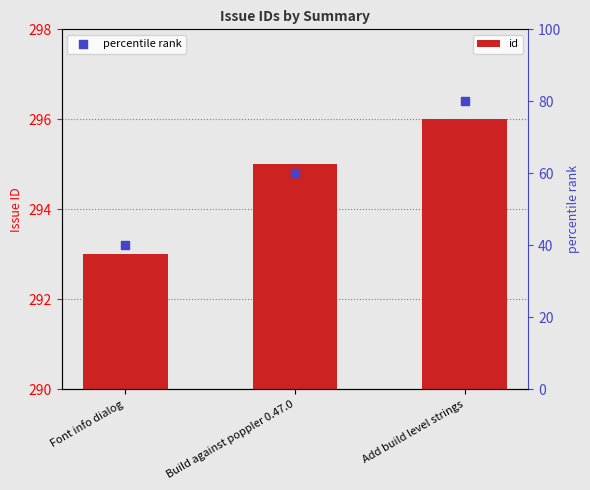

Is the value of id at Font info dialog greater than the value of percentile rank at Font info dialog?

Yes